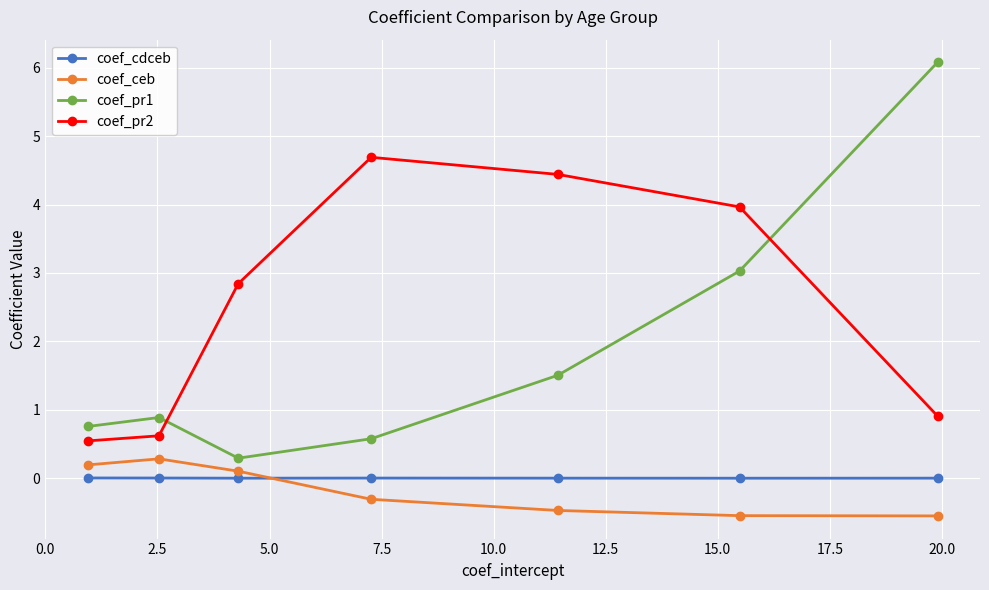

How many times do coef_pr1 and coef_pr2 cross each other?

2